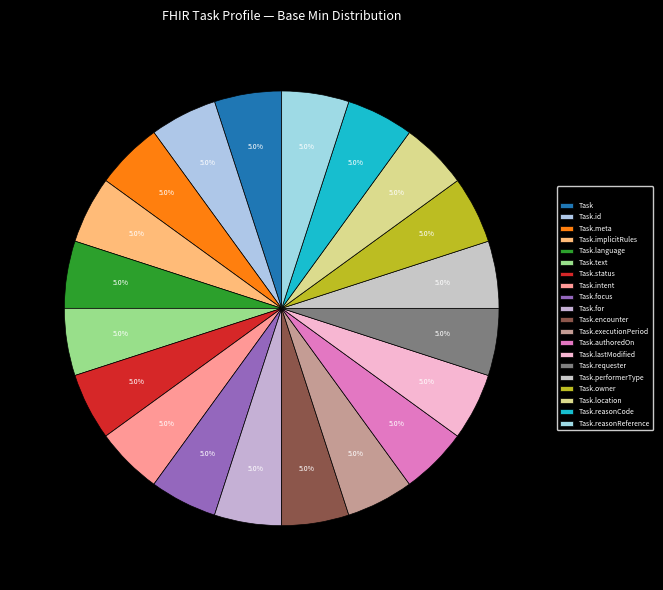

To the nearest percent, what is the average slice percentage?

5%